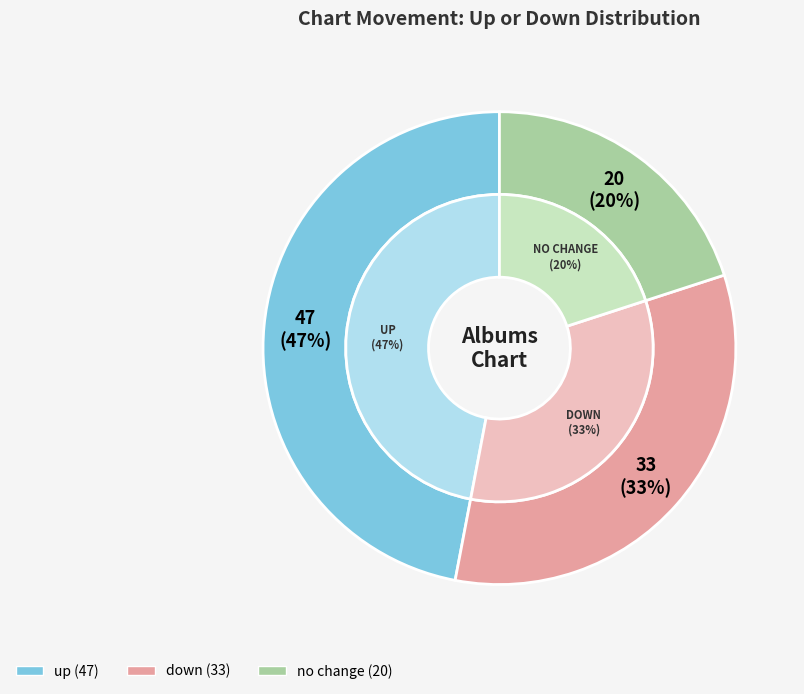

What percentage is the down slice, to the nearest percent?

33%